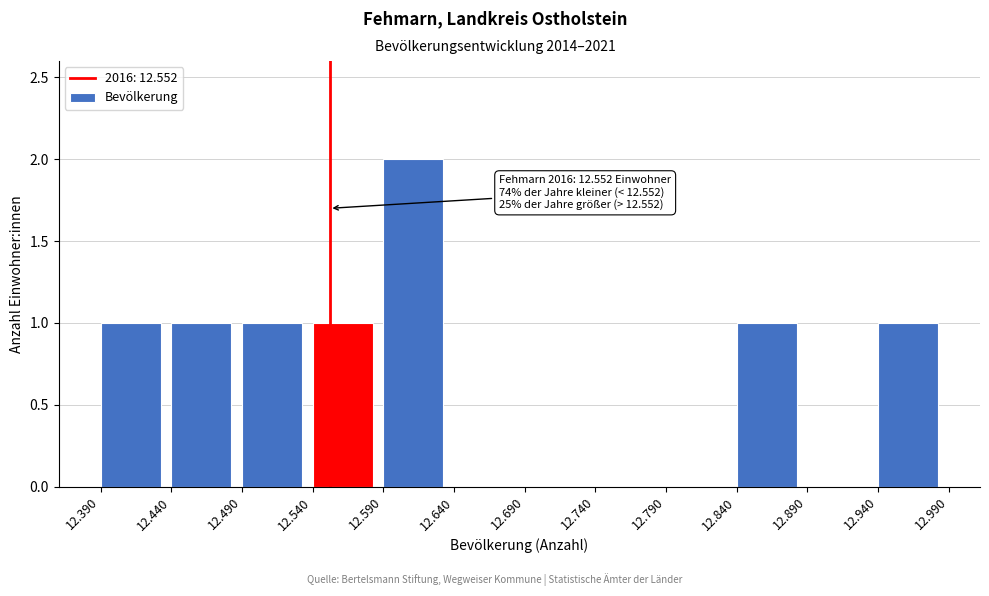

Reading right to left, transcribe all the data shown in this chart.

12.940=1	12.890=0	12.840=1	12.790=0	12.740=0	12.690=0	12.640=0	12.590=2	12.540=1	12.490=1	12.440=1	12.390=1